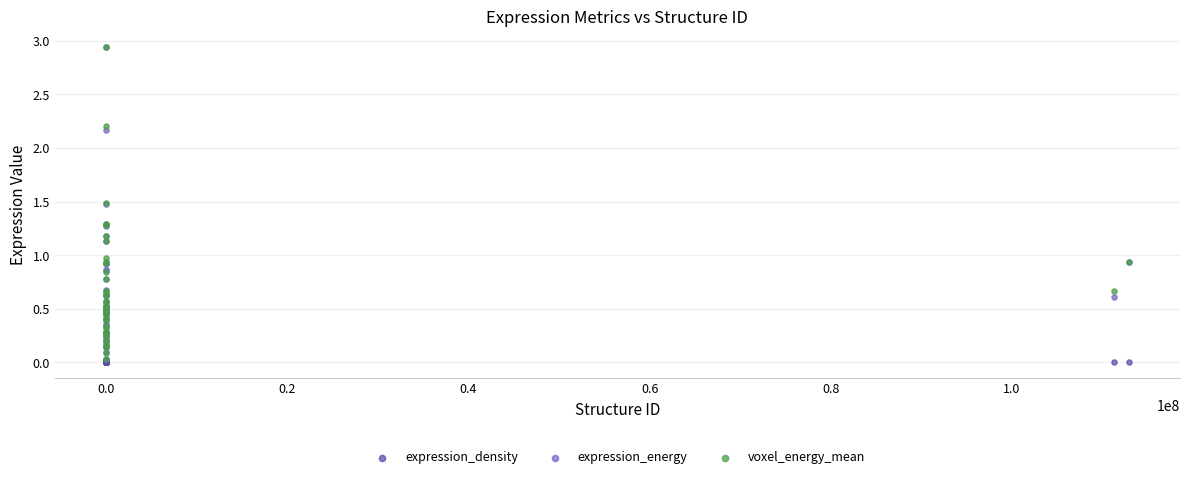

Which series has the largest Y range (max minus min)?

voxel_energy_mean